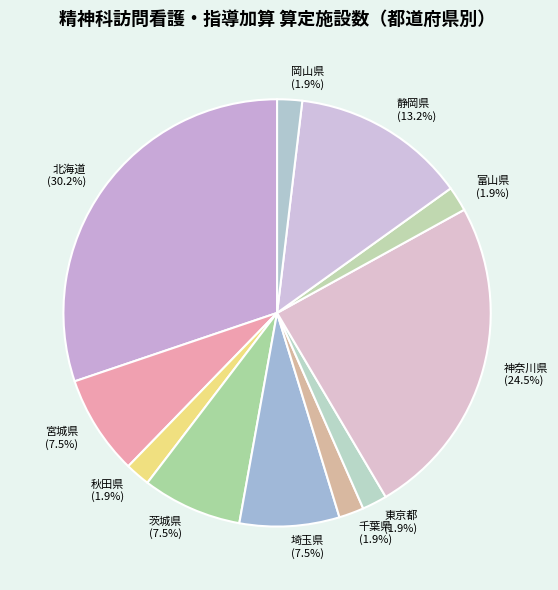

Is there any slice that represents more than half of the pie?

No